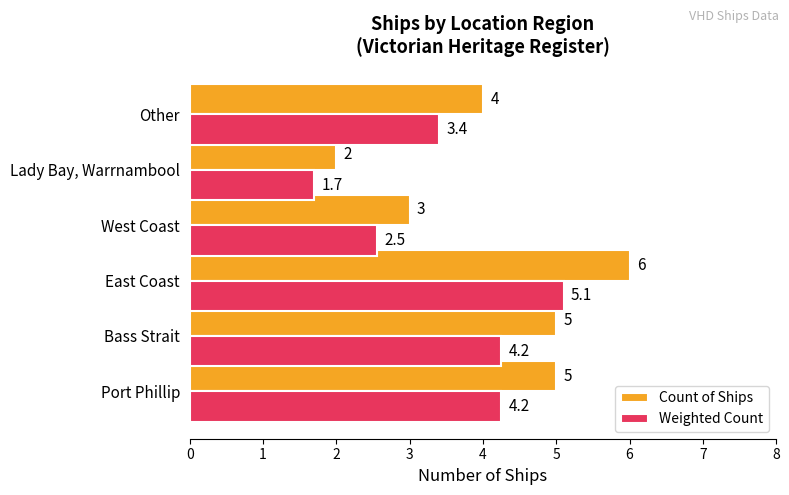

What is the maximum value shown in the chart?

6.0